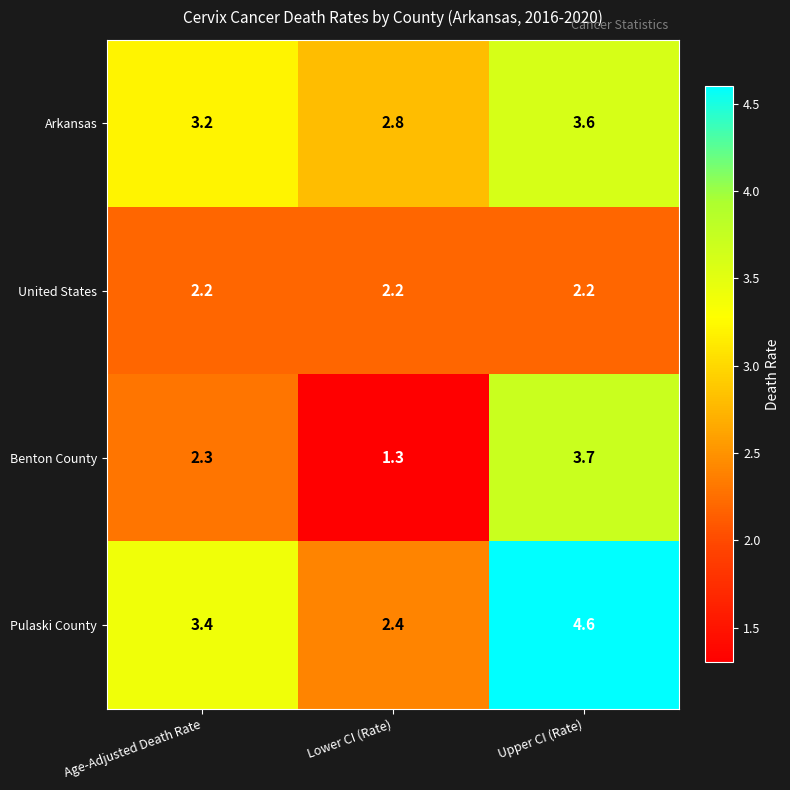

At which category does the chart reach its peak across all series?

Upper CI (Rate)